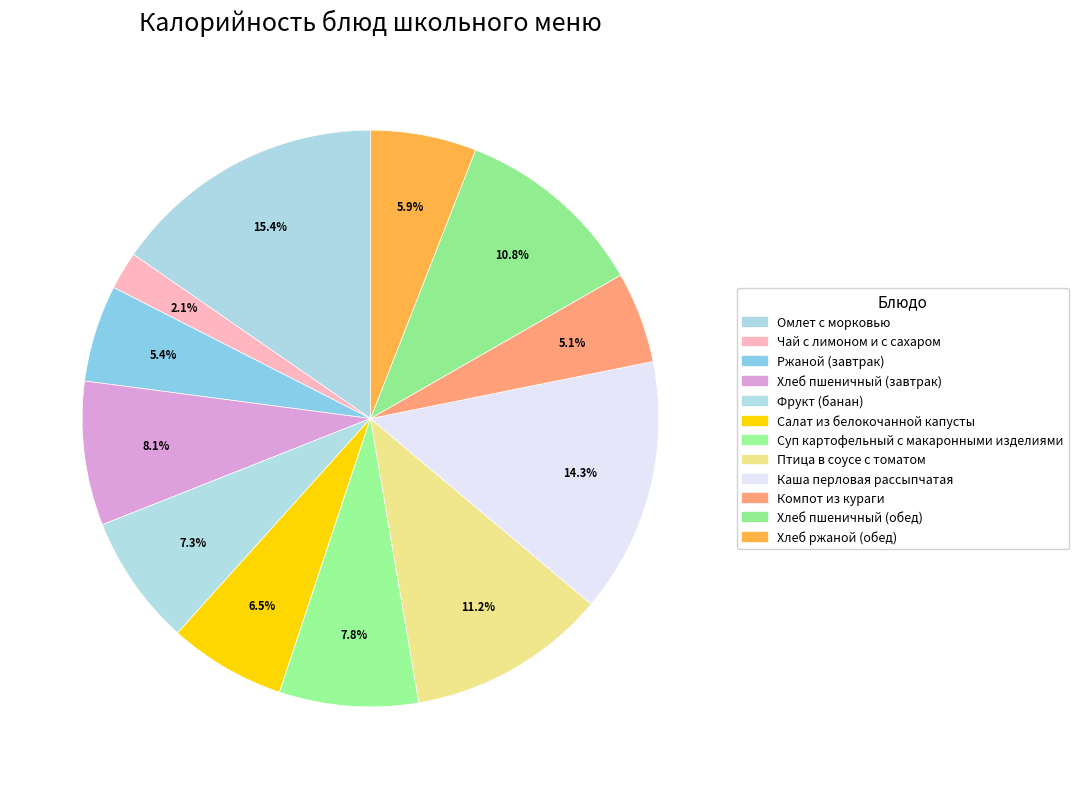

Is there a majority slice in this chart?

No